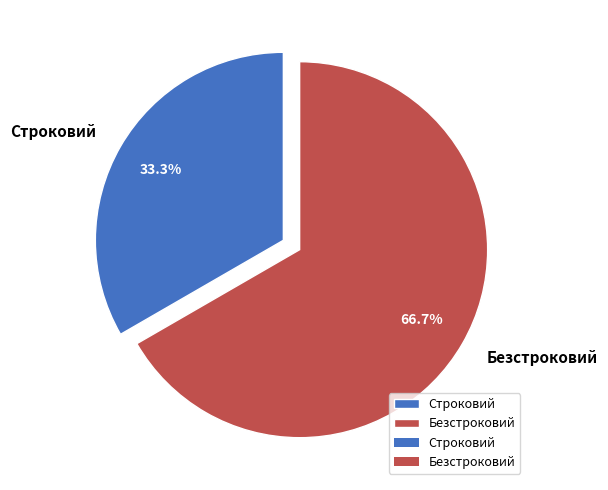

What percentage do Строковий and Безстроковий together represent?

100.0%